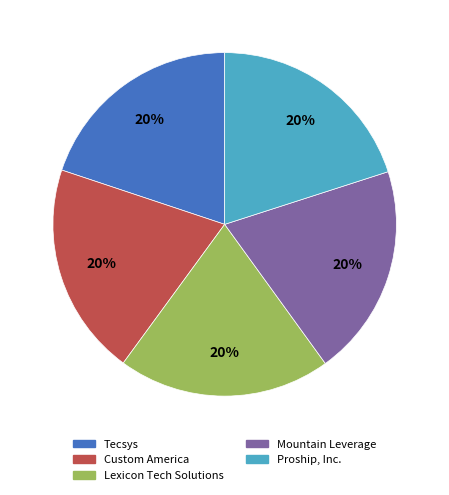

Count the number of slices in the pie.

5